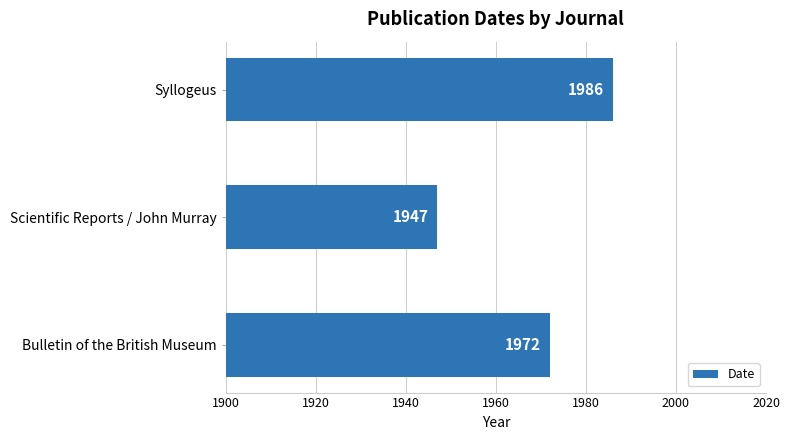

Does the chart contain any negative values?

No